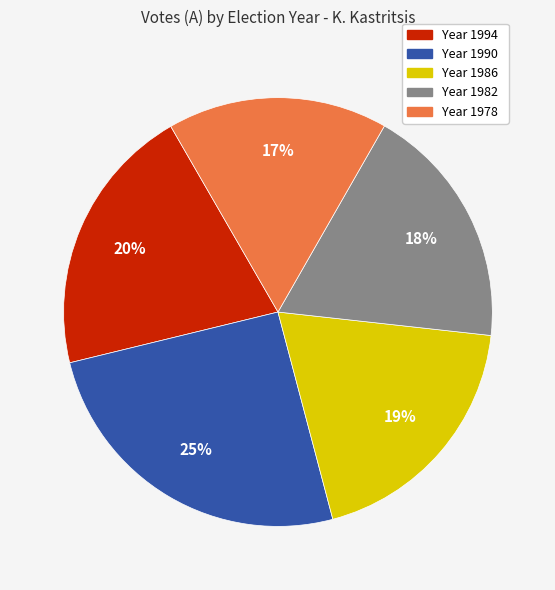

Rank the categories by value from highest to lowest.

Year 1990, Year 1994, Year 1986, Year 1982, Year 1978